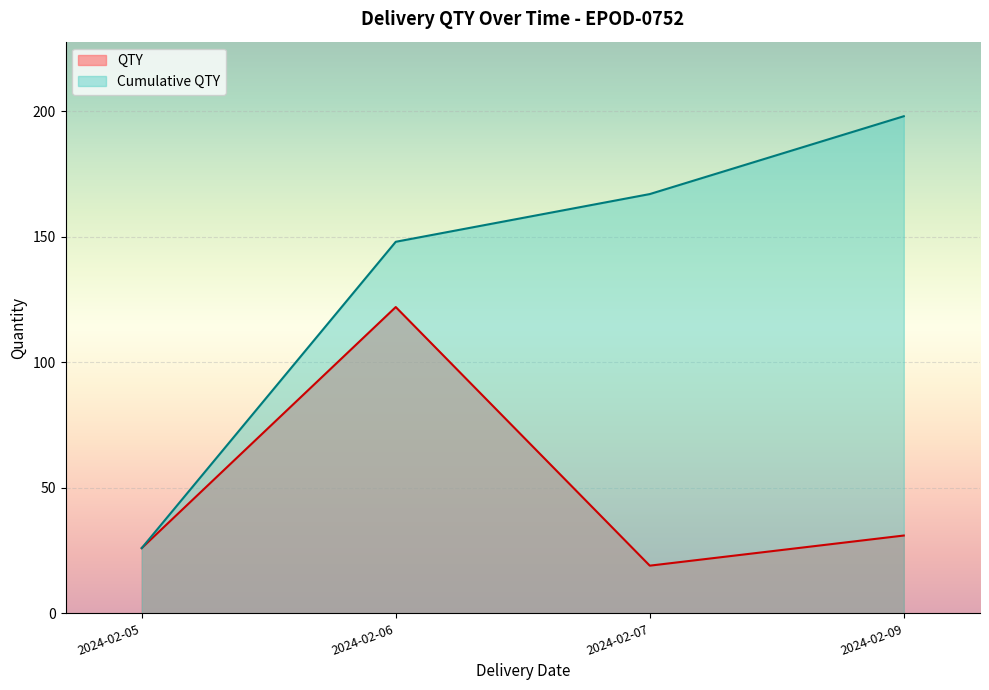

The value of Cumulative QTY at 2024-02-07 is 45. True or false?

False